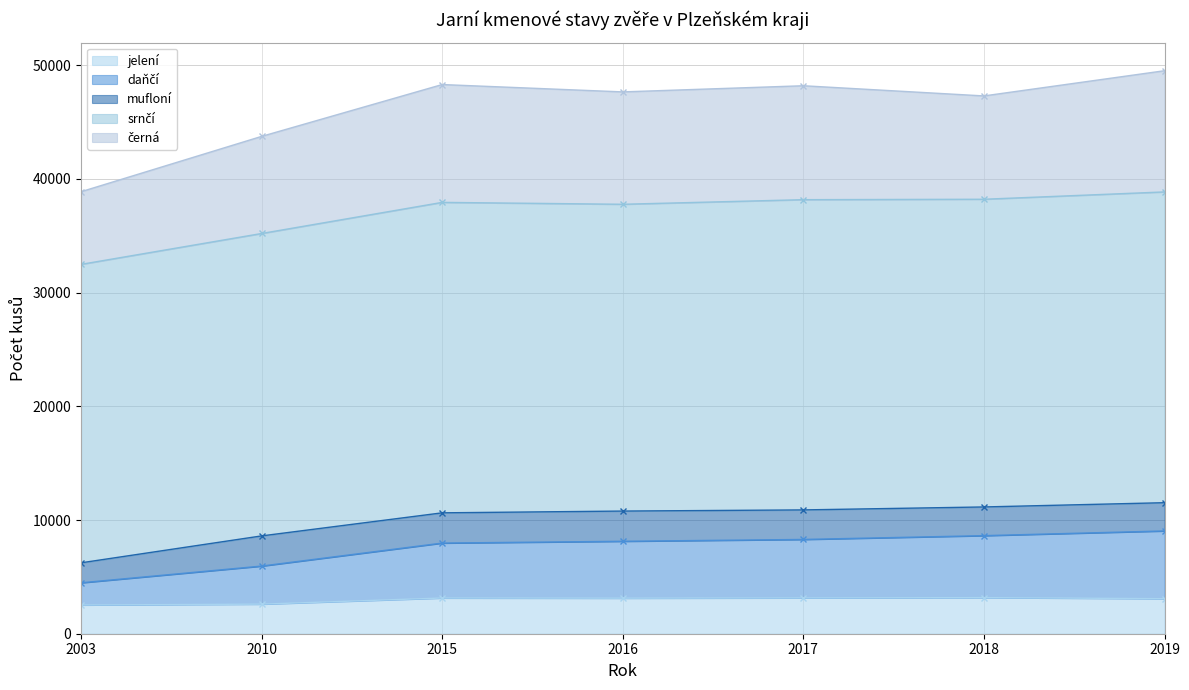

At which label does srnčí first exceed 27058?

2015